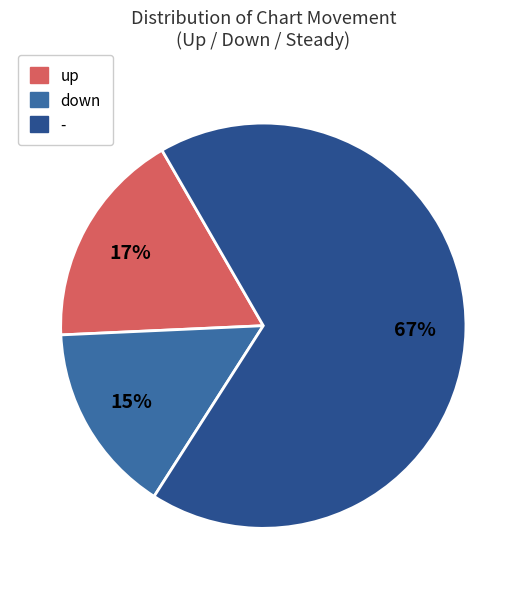

Is it true that down is 15% of the pie?

True